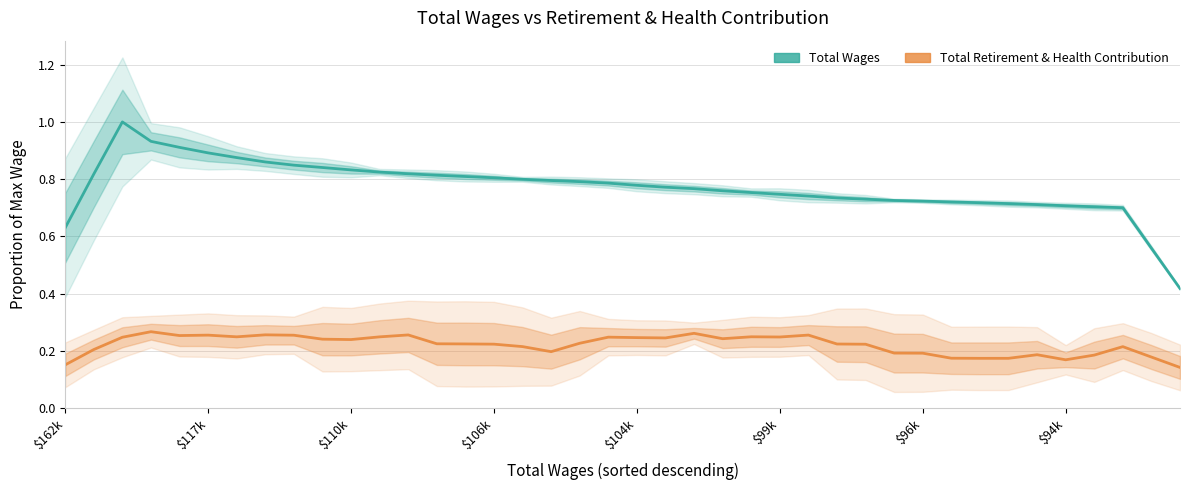

At how many categories does at least one series exceed 0?

40